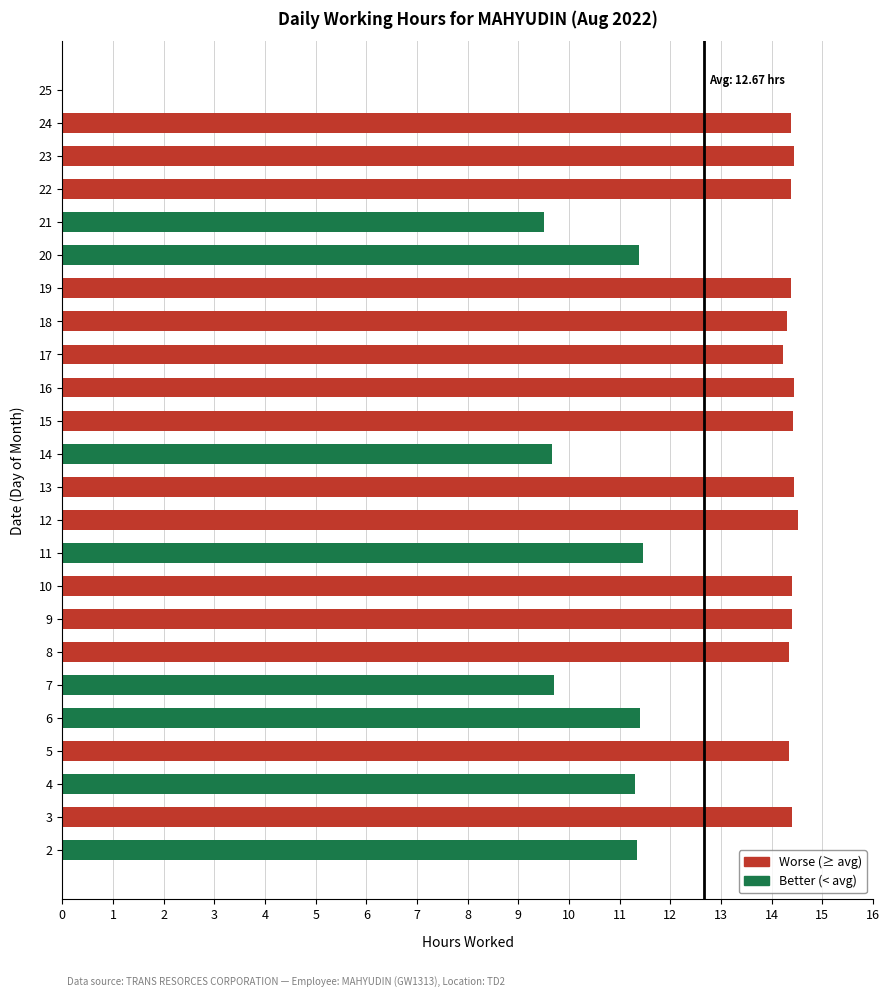

How many data points does each series have?

24